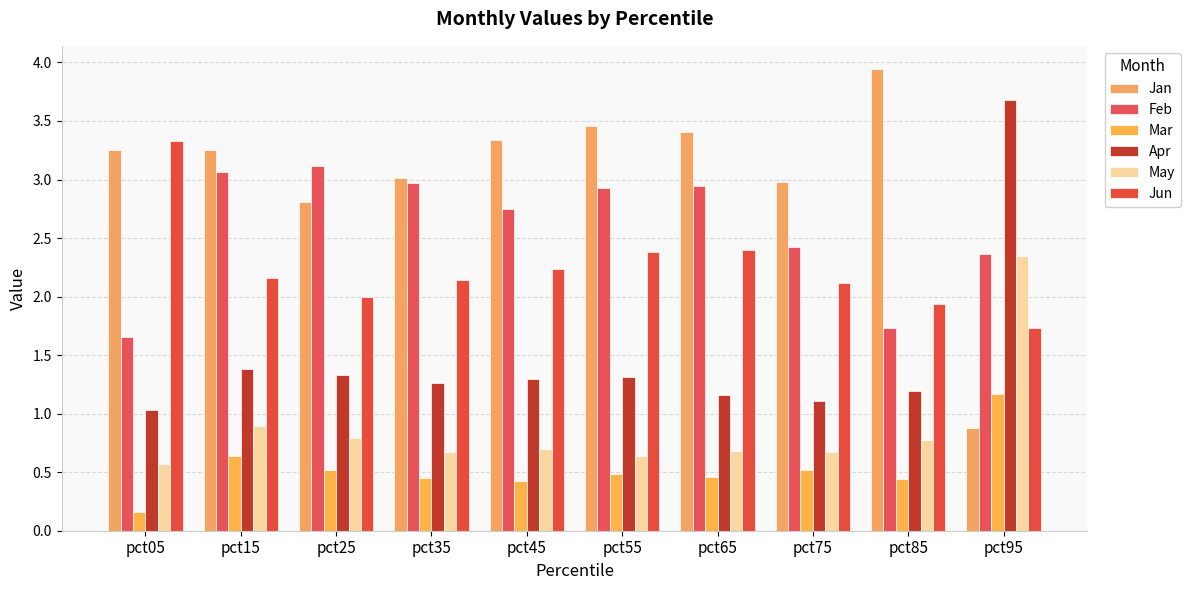

What are all the series names shown in the legend?

Jan, Feb, Mar, Apr, May, Jun